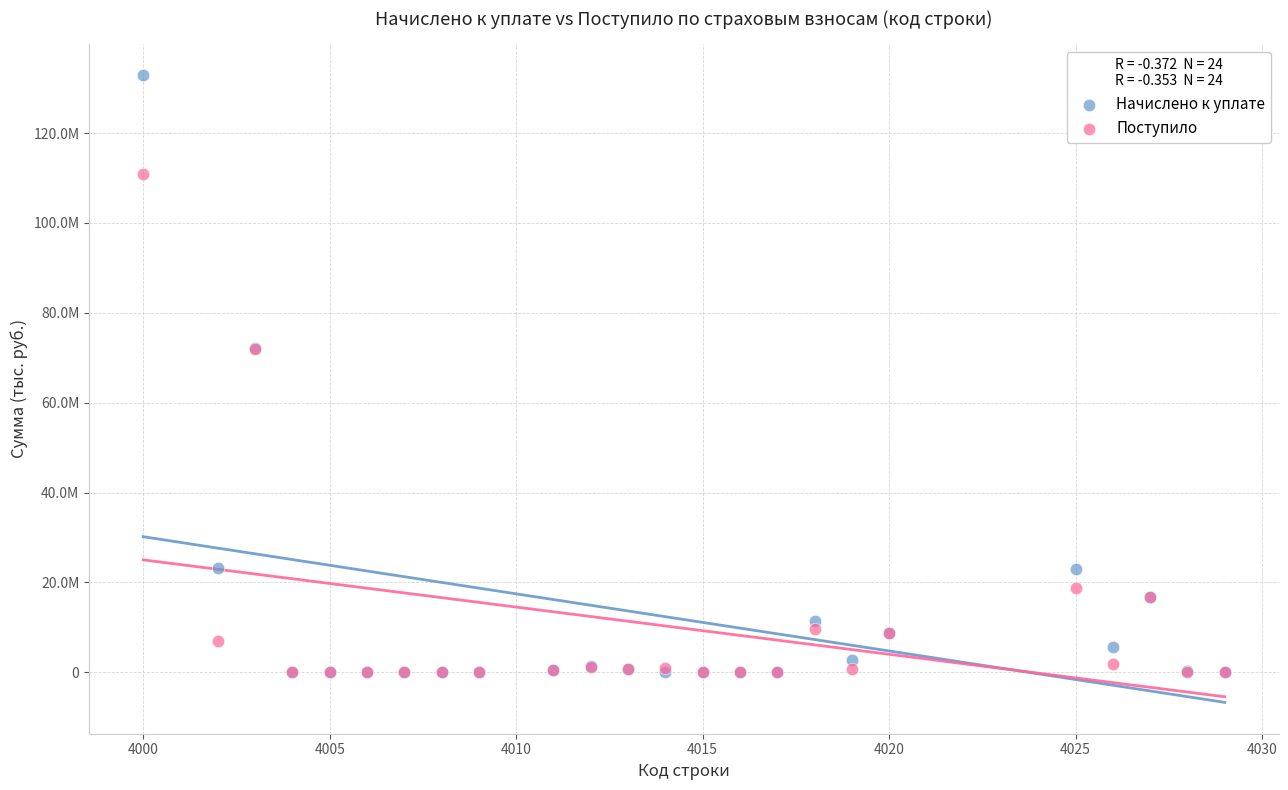

Which series reaches the maximum Y coordinate?

Начислено к уплате